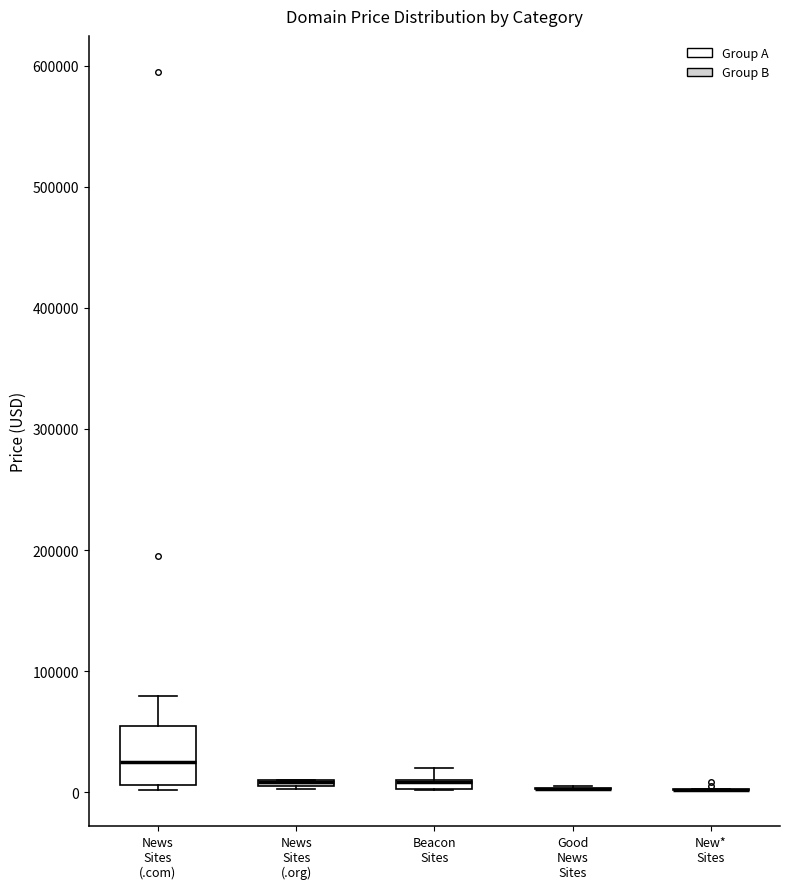

Where is the lower edge of the box for Beacon Sites on the y-axis? The values are not printed on the chart, so give them approximately, as read against the axis.

0